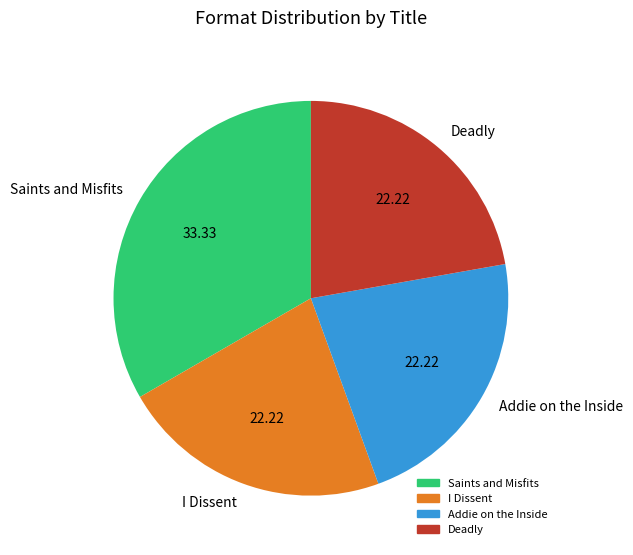

How many slices are in this pie chart?

4